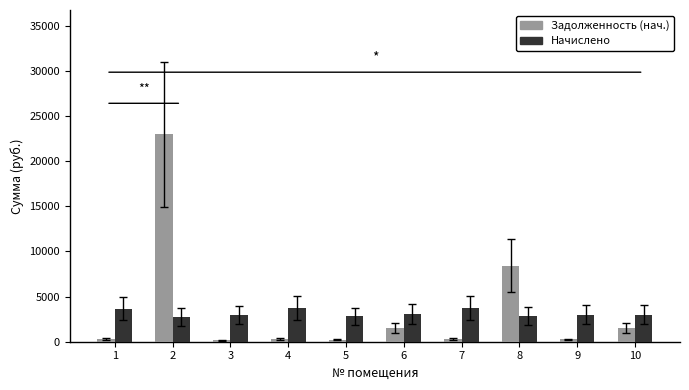

What is the value of the Задолженность (нач.) bar at the 2nd from the left?

22974.8